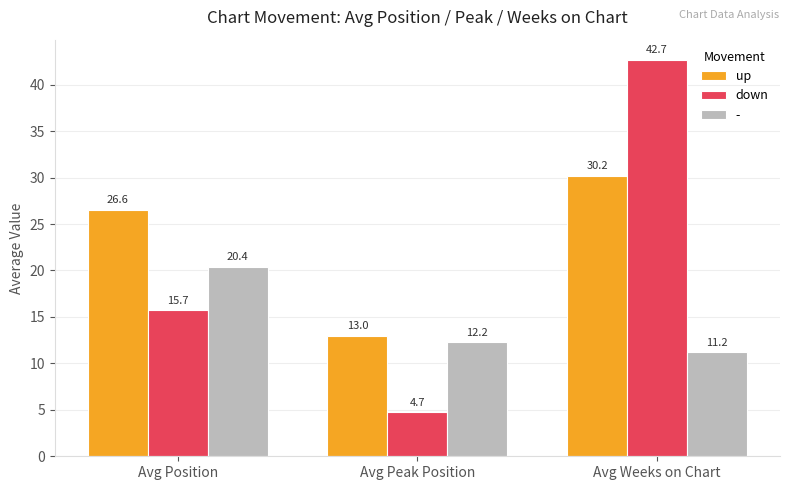

What is the maximum value shown in the chart?

42.7